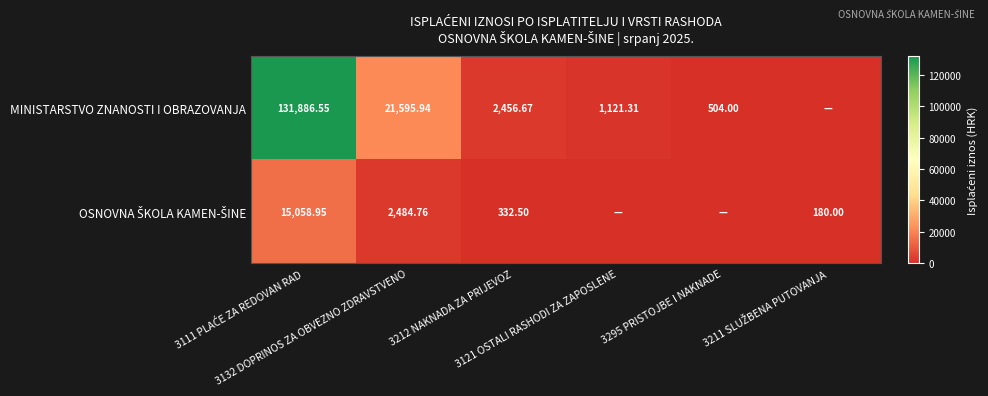

What is the greatest value displayed?

131886.5